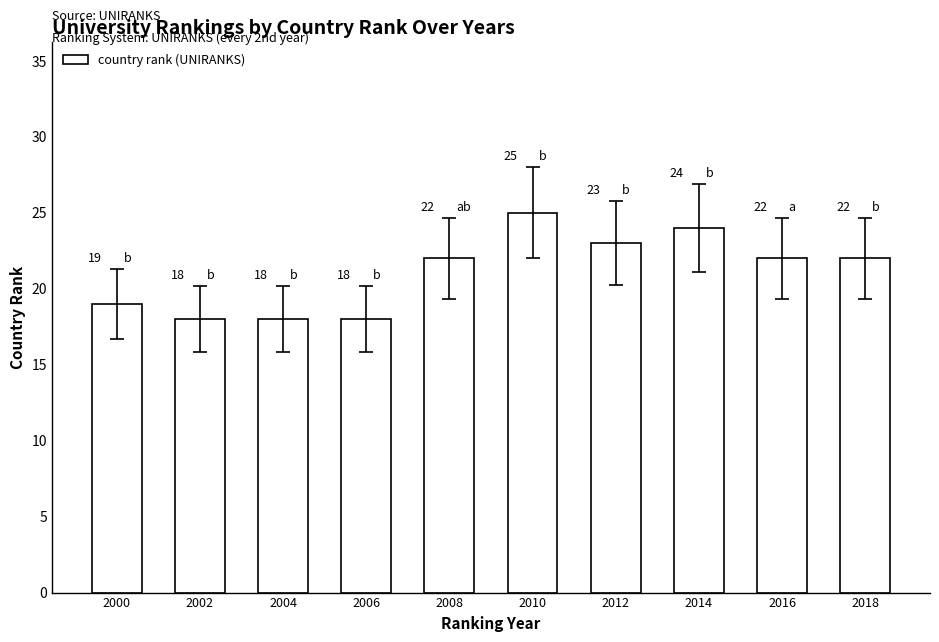

What is the value of the 5th bar from the left?

22